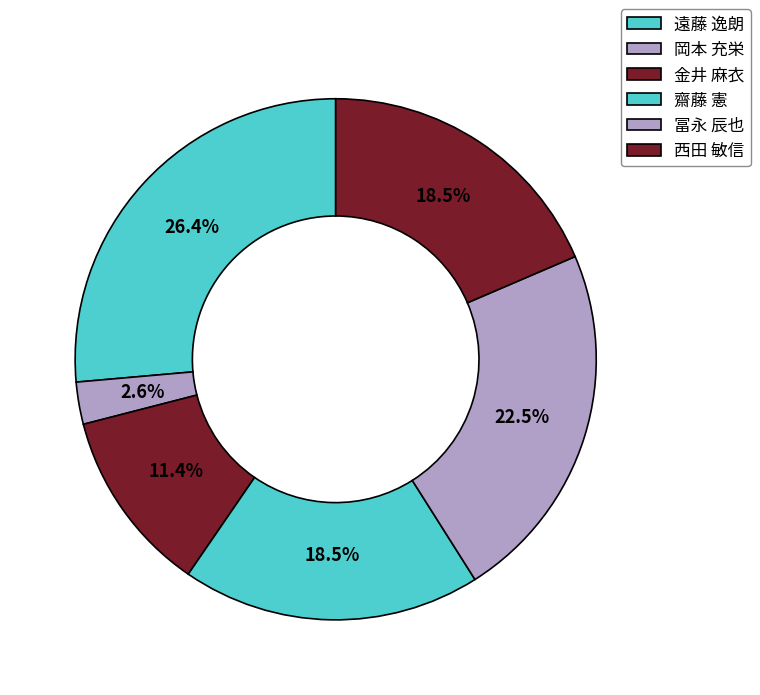

What is the change in value from 岡本 充栄 to 齋藤 憲?

+134